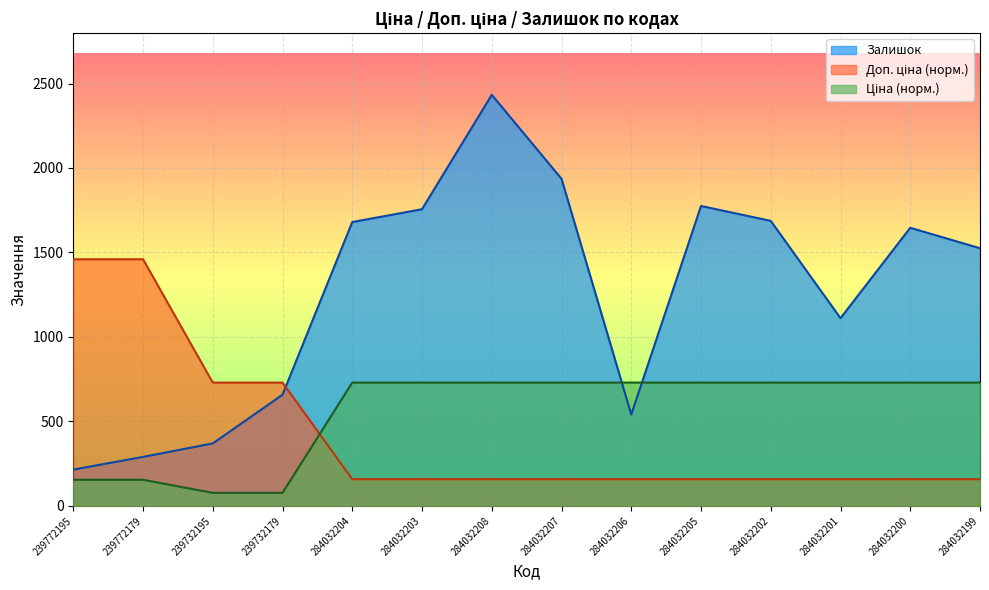

The value of Доп. ціна at 284032207 is 67.1. True or false?

False